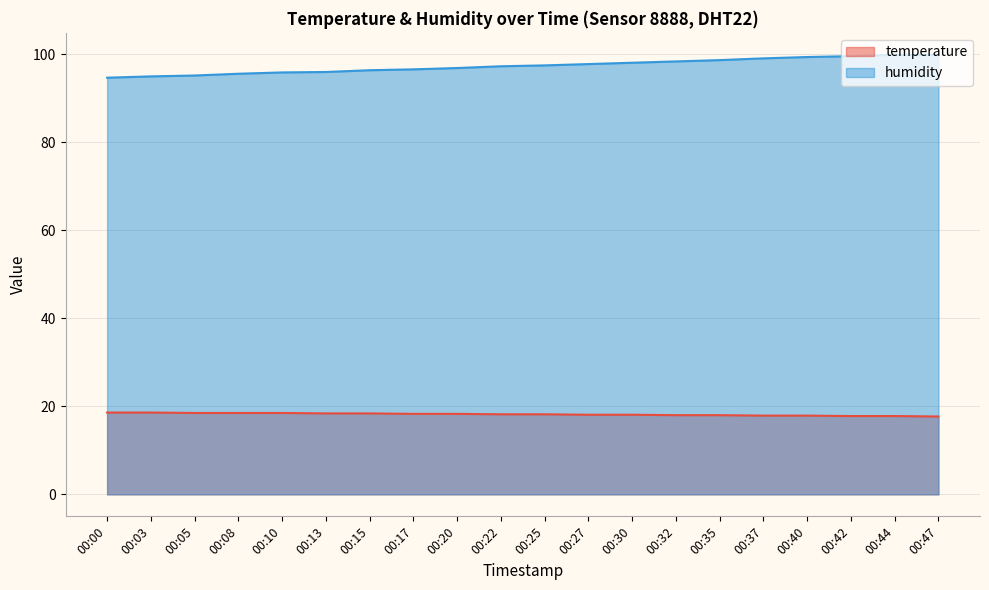

At how many categories does at least one series exceed 34?

20